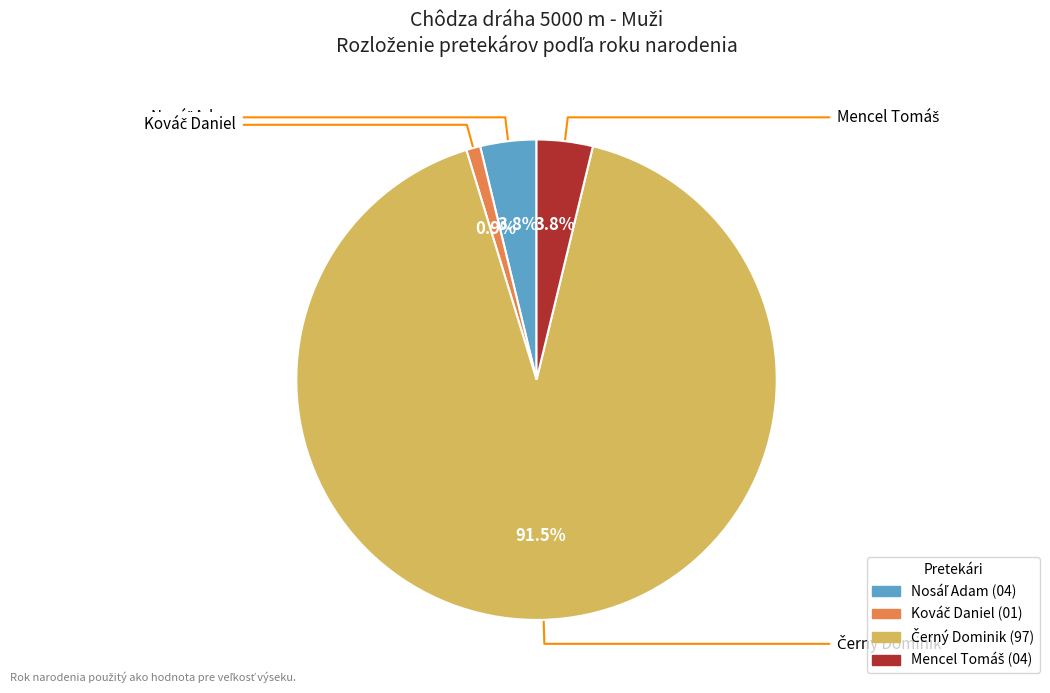

Is there any slice that represents more than half of the pie?

Yes